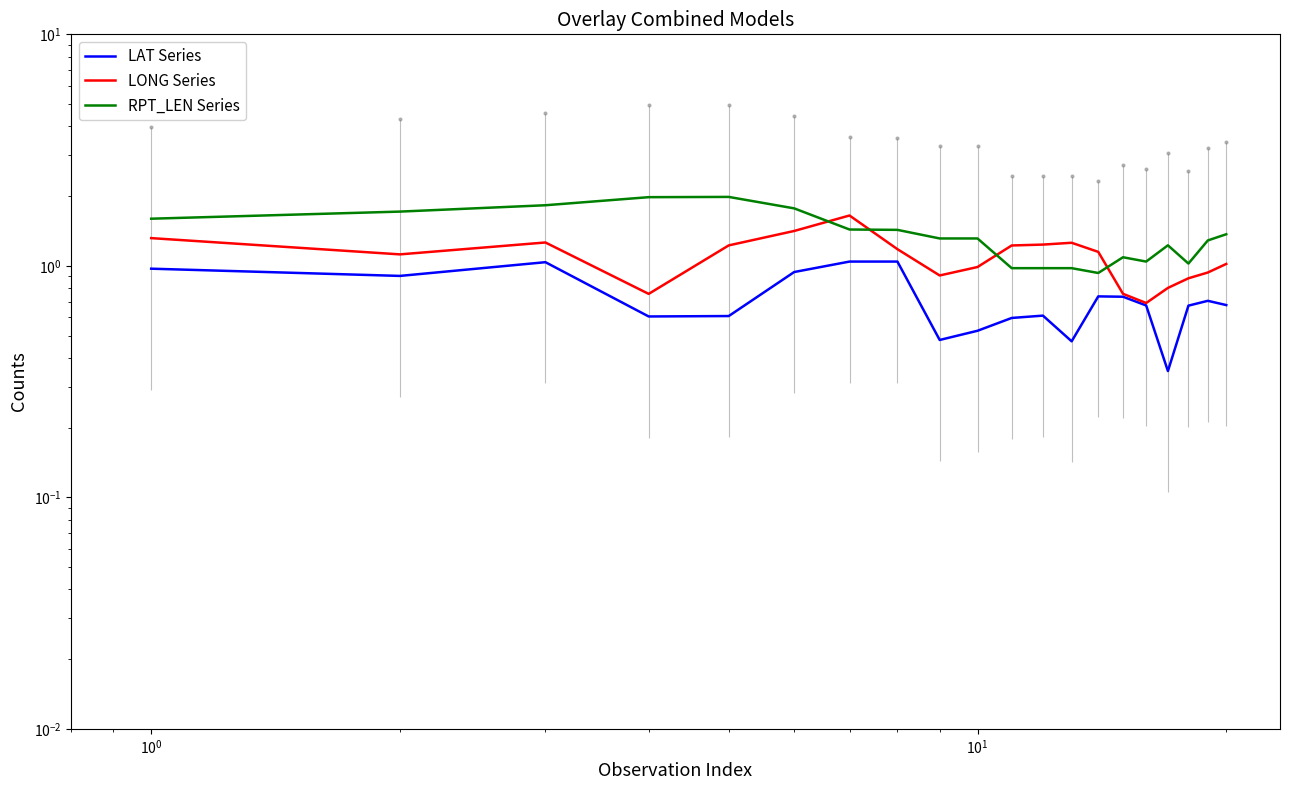

After their last crossing, which series has the higher values: LONG Series or RPT_LEN Series?

RPT_LEN Series